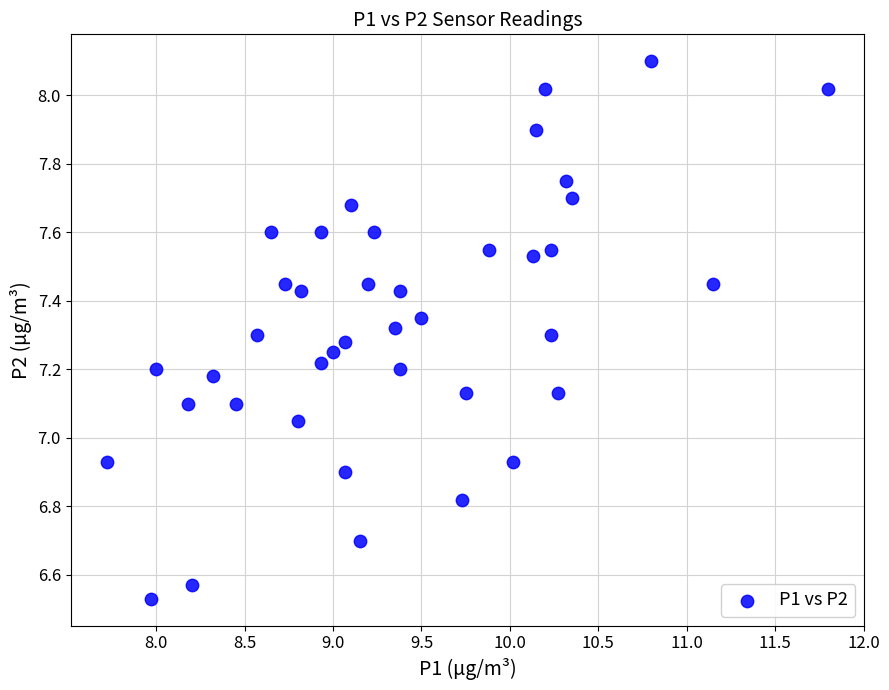

What is the range of Y values (max minus min)?

1.6